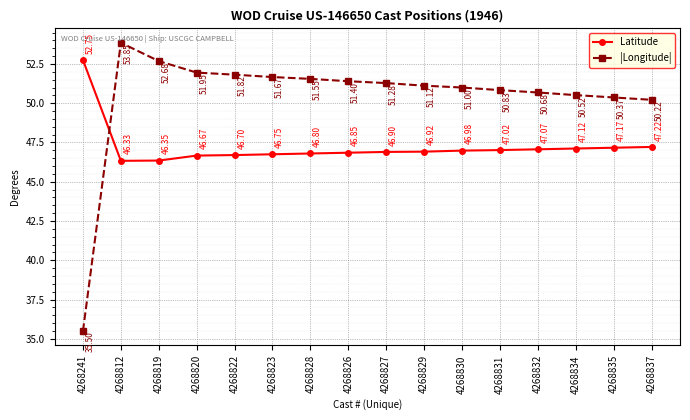

What position from the left is 4268827?

9